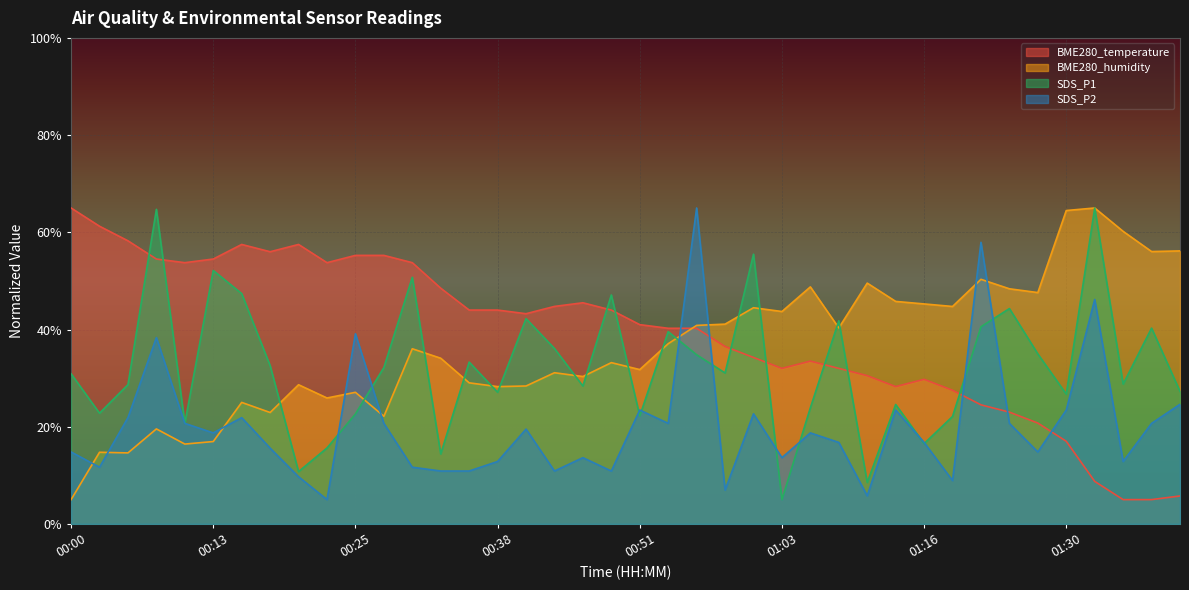

What is the value of the SDS_P2 point at the 4th from the left?

38.3